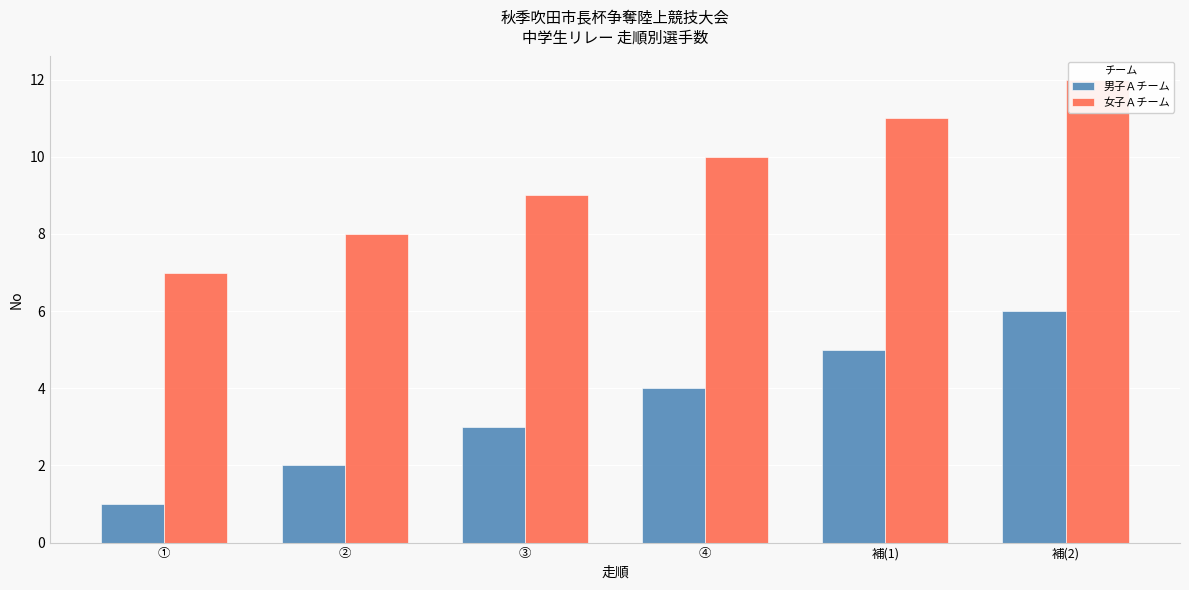

Count the 女子Ａチーム values in the range 8 to 11.

4